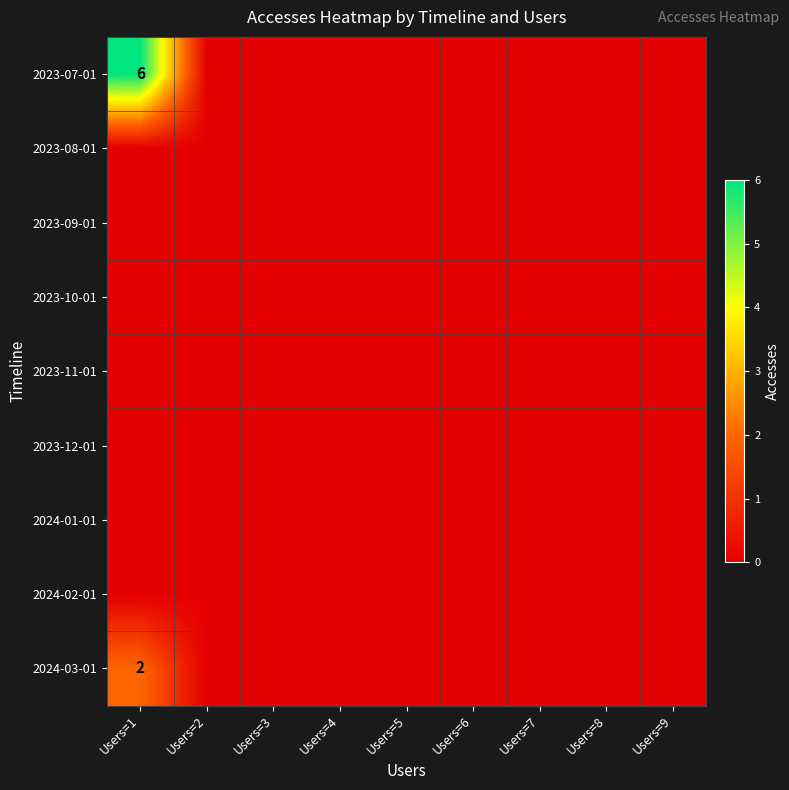

True or false: 2024-01-01 has a value of 0 at Users=2.

True